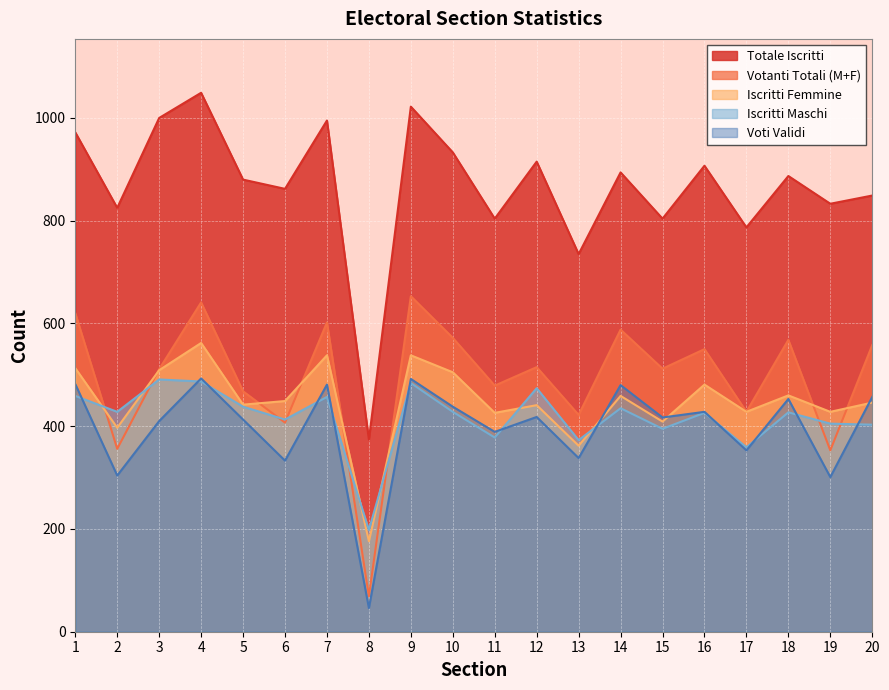

How many data points in Iscritti Femmine are above 449?

9